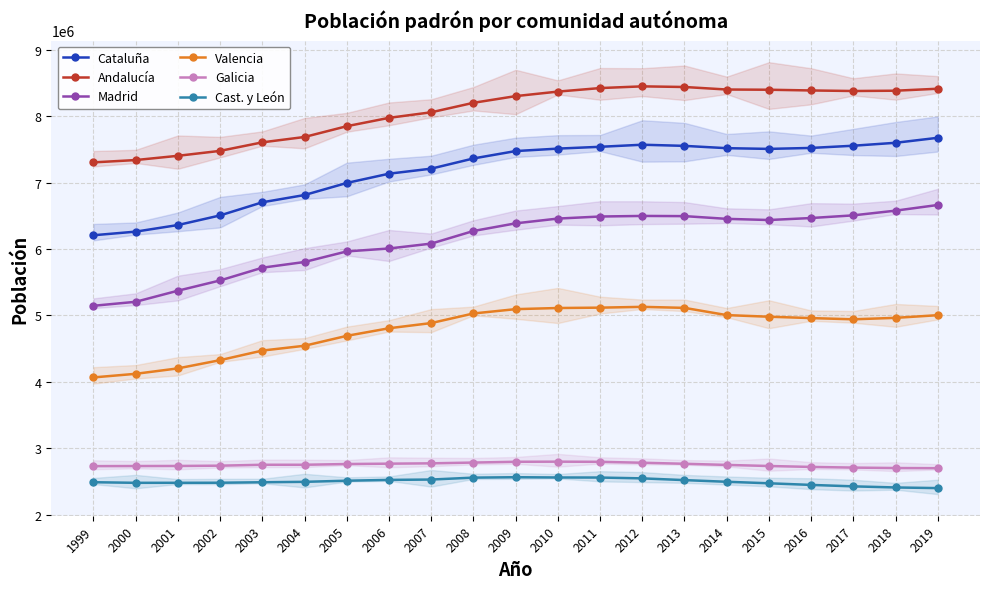

The value of Madrid at 2016 is 11492614. True or false?

False